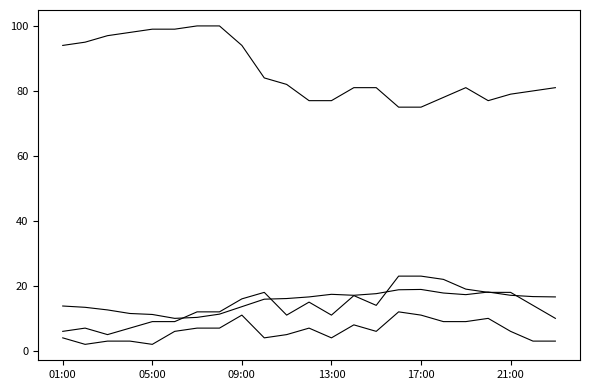

How many lines are shown in the chart?

4